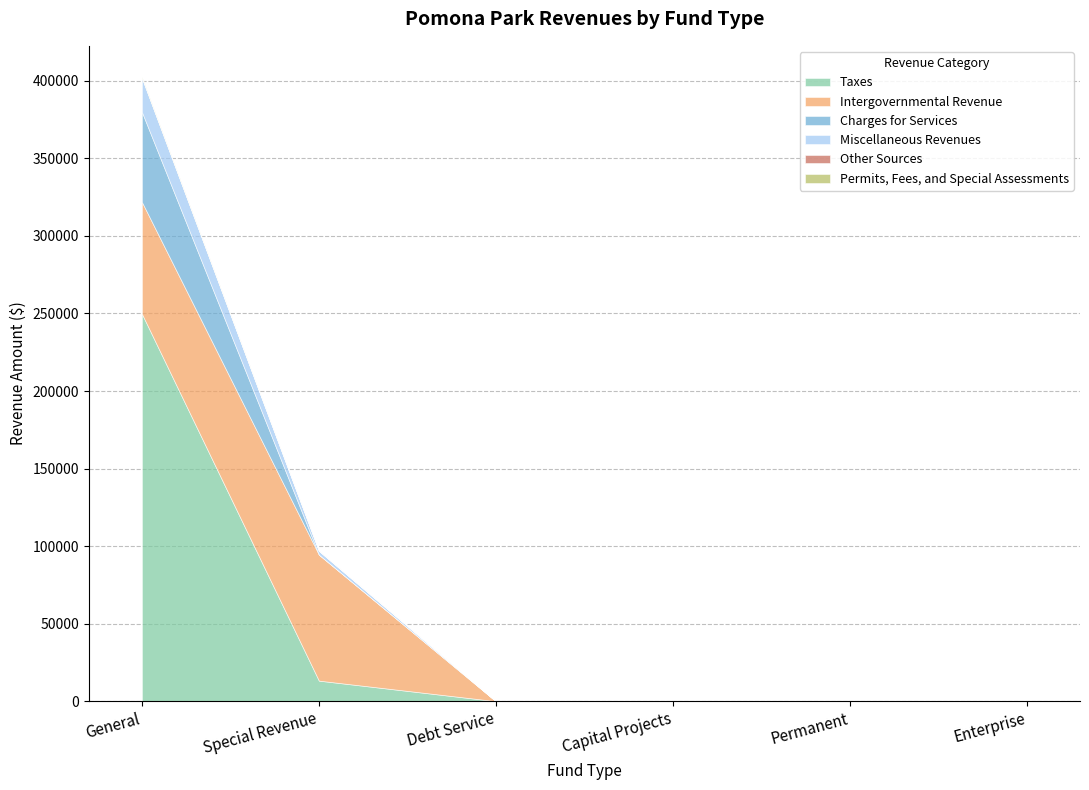

True or false: Miscellaneous Revenues has more than 1 points higher than both neighbors.

False